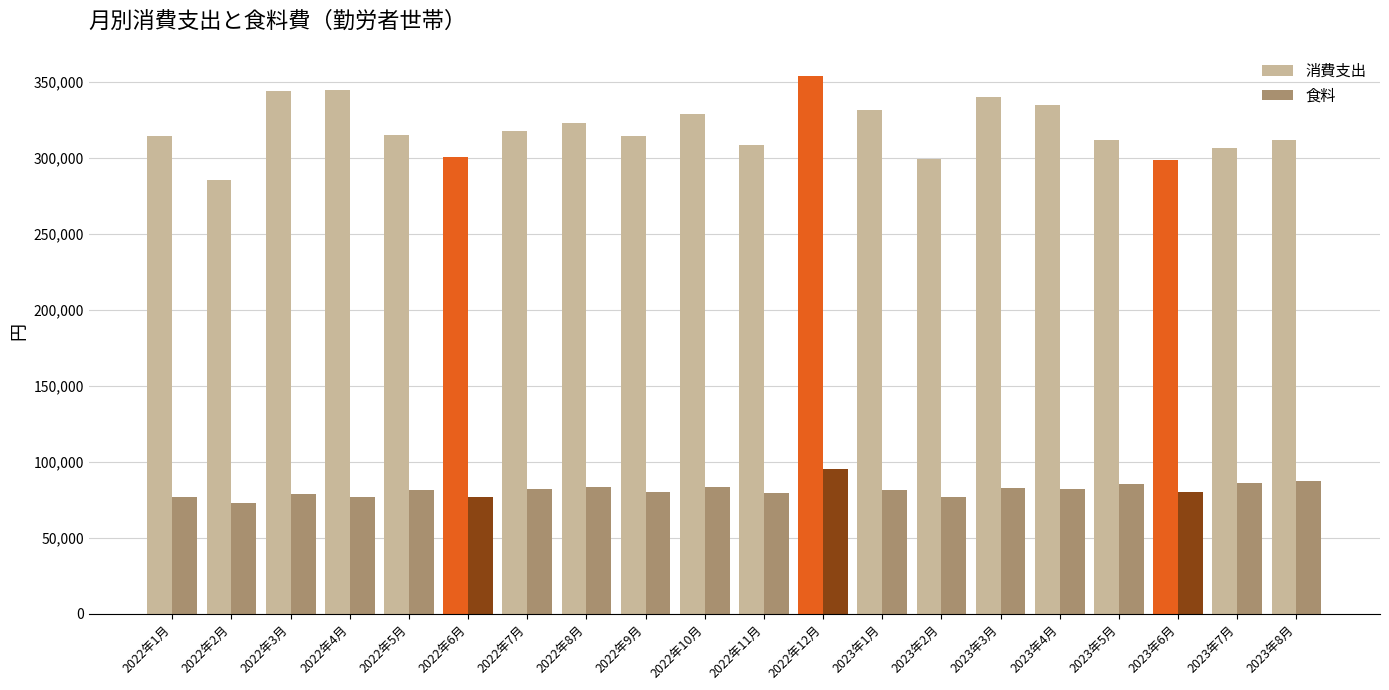

Count the number of categories in the chart.

20